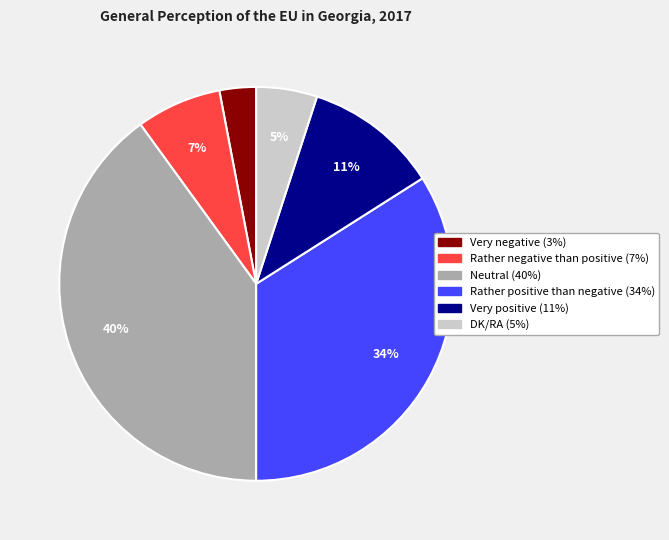

How many segments does this pie chart have?

6